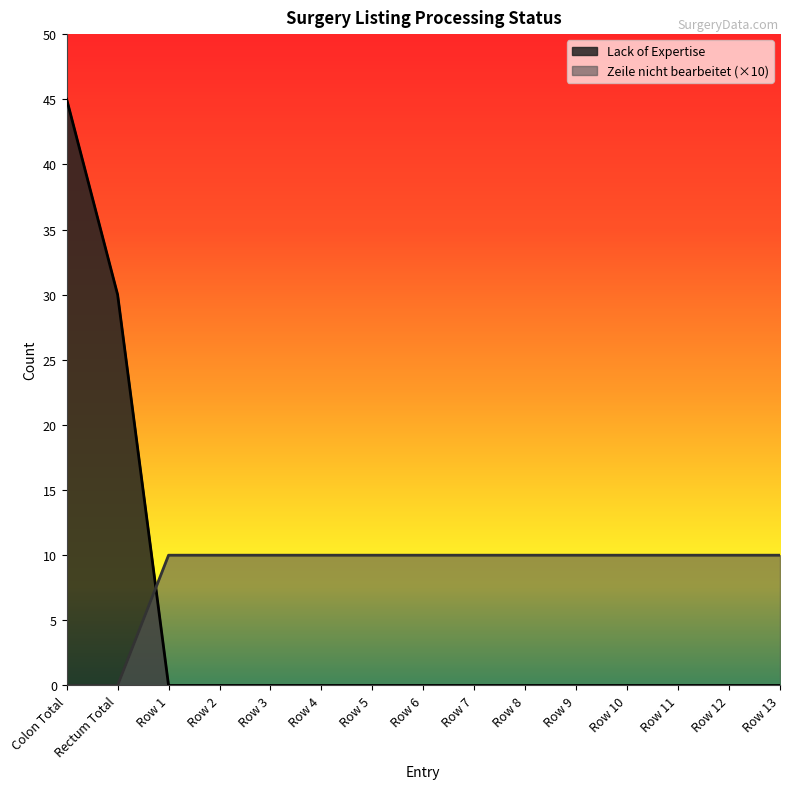

True or false: Zeile nicht bearbeitet and Lack of Expertise cross at least once.

True